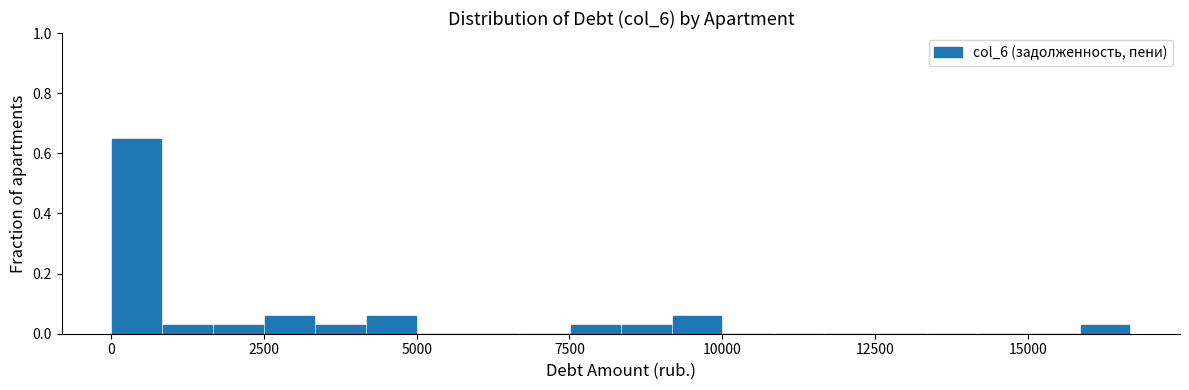

Read against the x-axis, roughly where is the centre of the tallest bar?

500